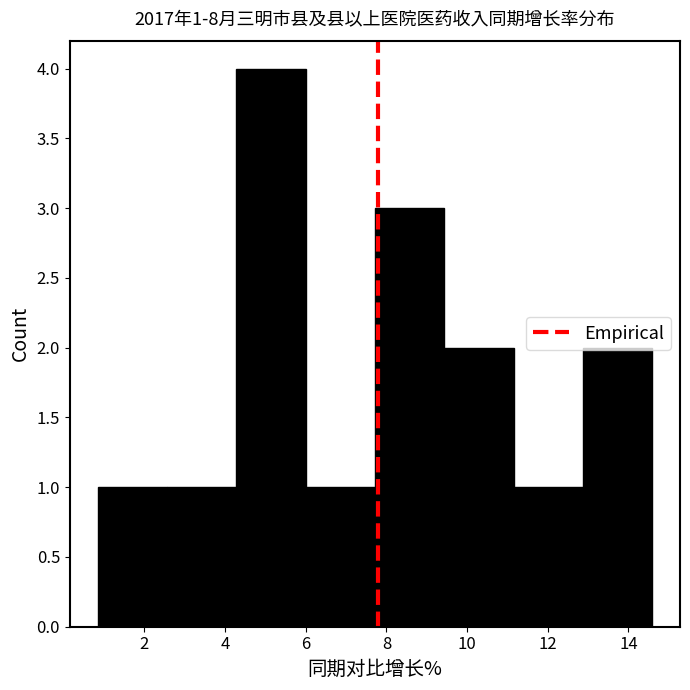

Over which range of the x-axis is the bar tallest?

4.2 to 6.0